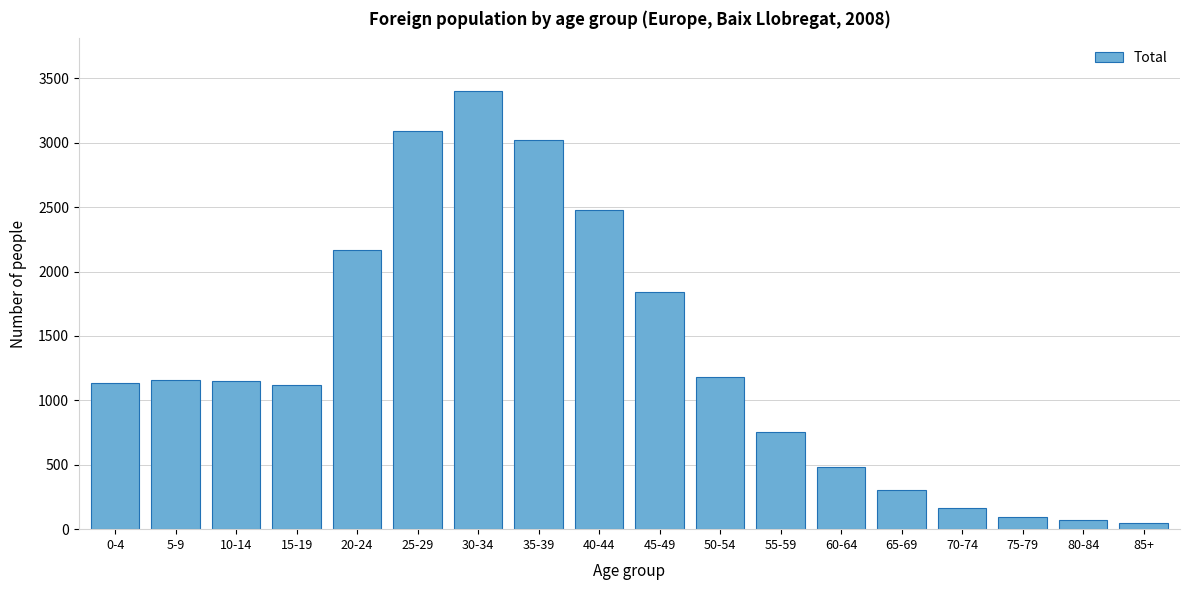

Where is the data nearest to the value 1726?

45-49